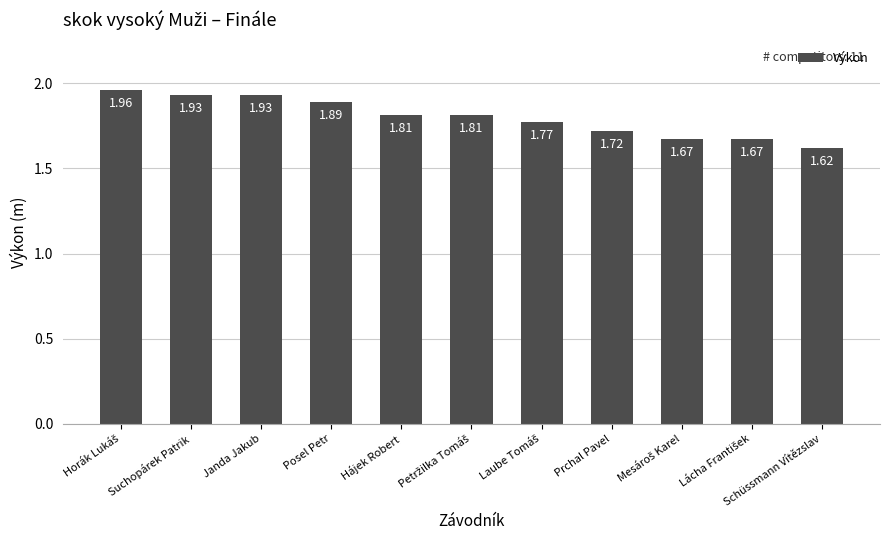

What position from the left is Schüssmann Vítězslav?

11